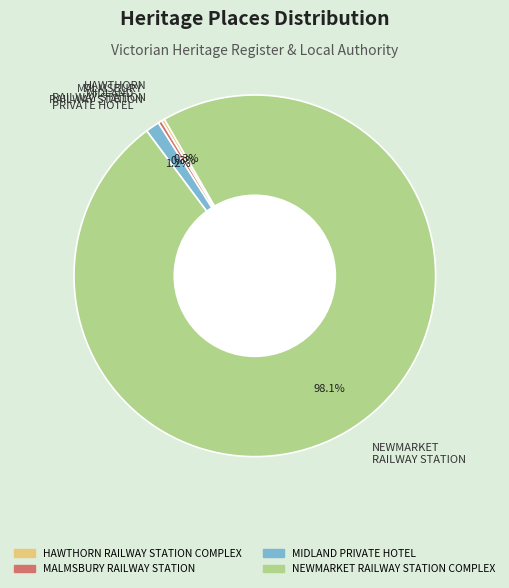

To the nearest percent, what is the average slice percentage?

25%